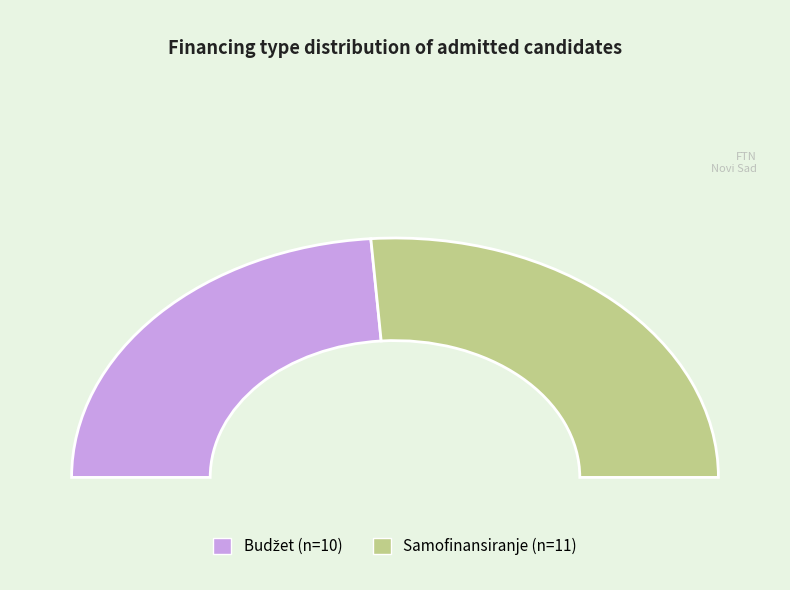

Rank the categories by value from lowest to highest.

Budžet, Samofinansiranje